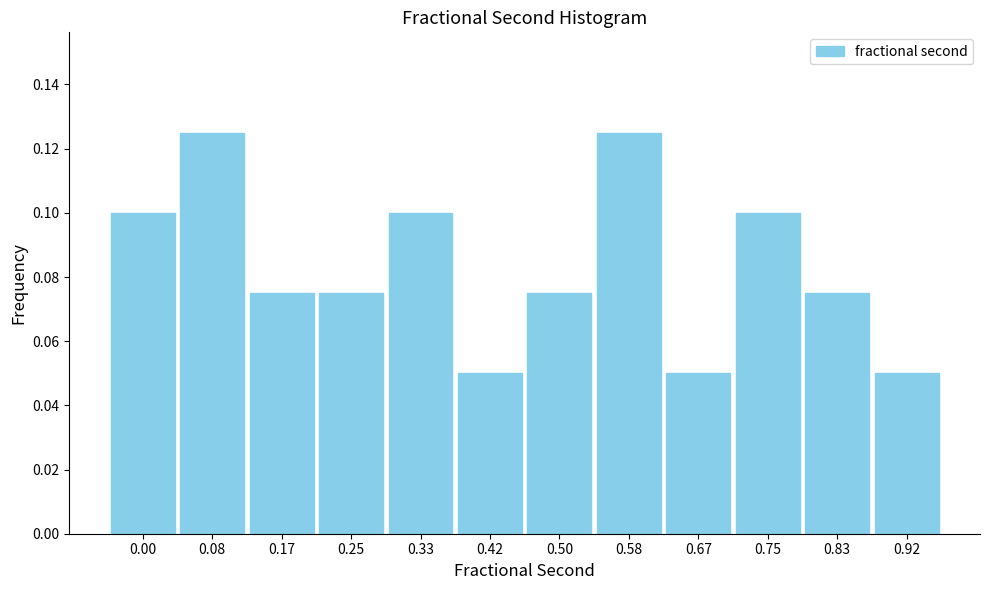

How many values are between 0 and 1?

12